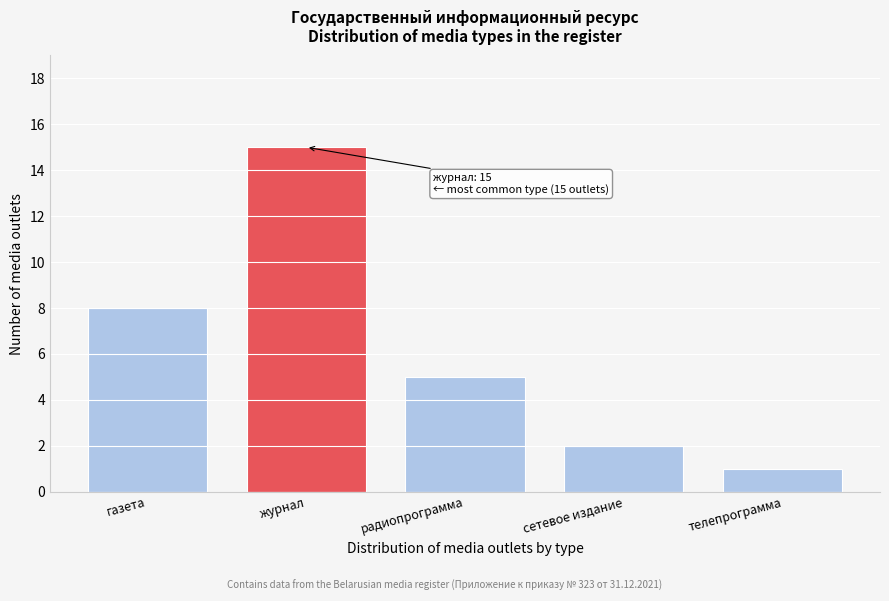

Reading left to right, list all the values displayed in this chart.

8	15	5	2	1